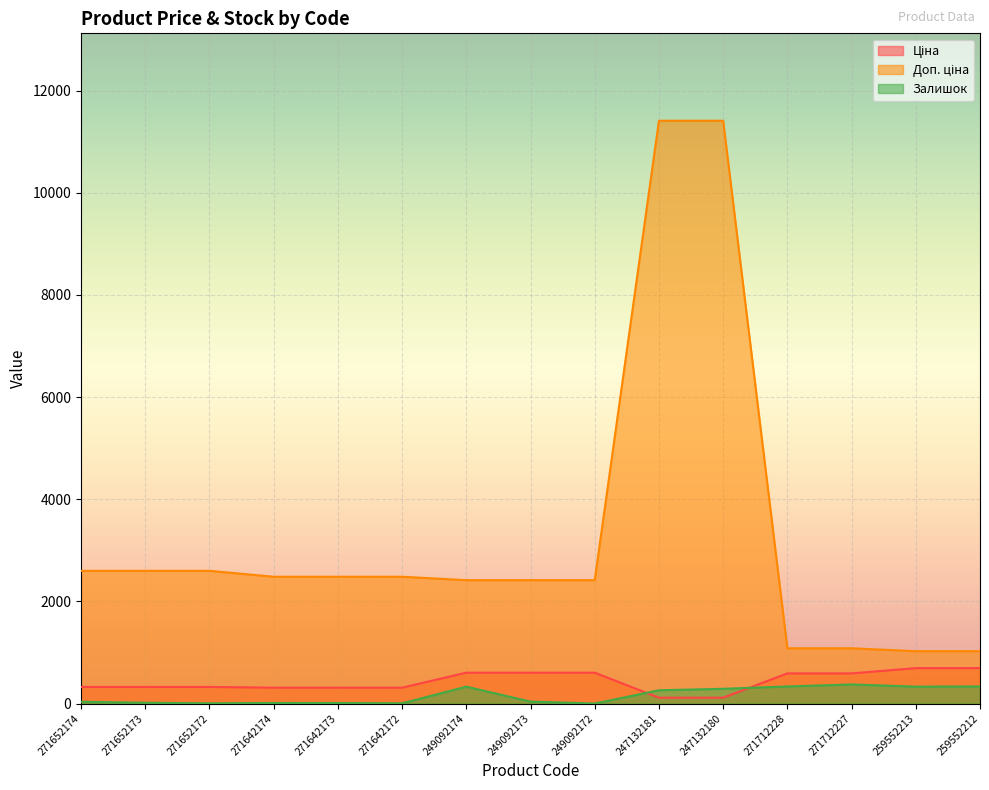

List the labels in order of Доп. ціна value, largest first.

247132181, 247132180, 271652174, 271652173, 271652172, 271642174, 271642173, 271642172, 249092174, 249092173, 249092172, 271712228, 271712227, 259552213, 259552212